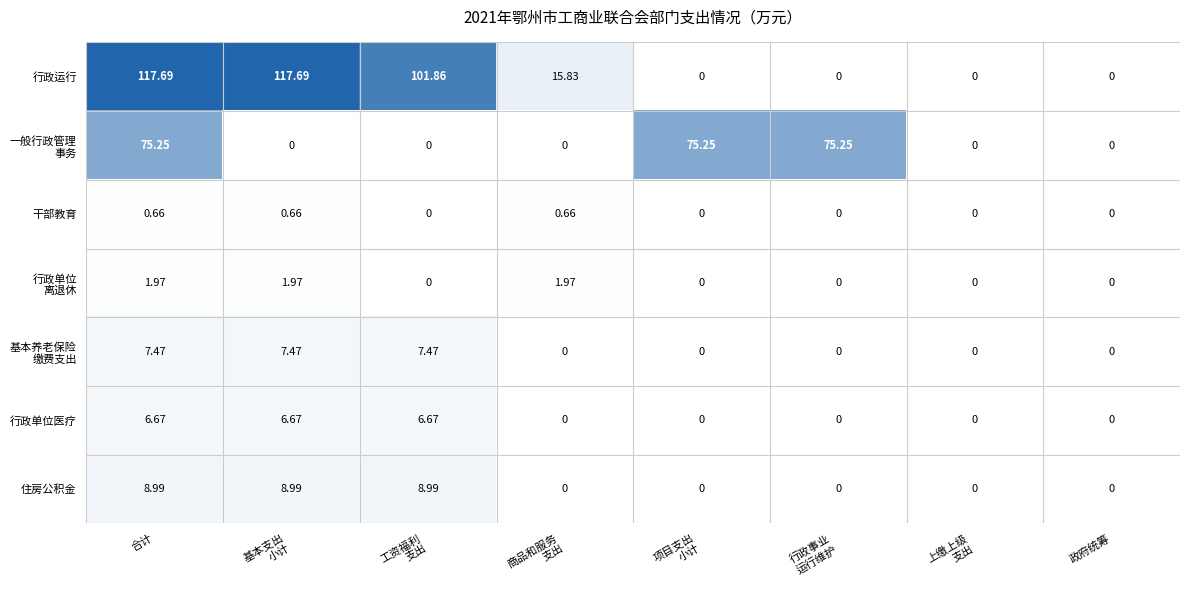

At which category is the sum across all series the highest?

合计